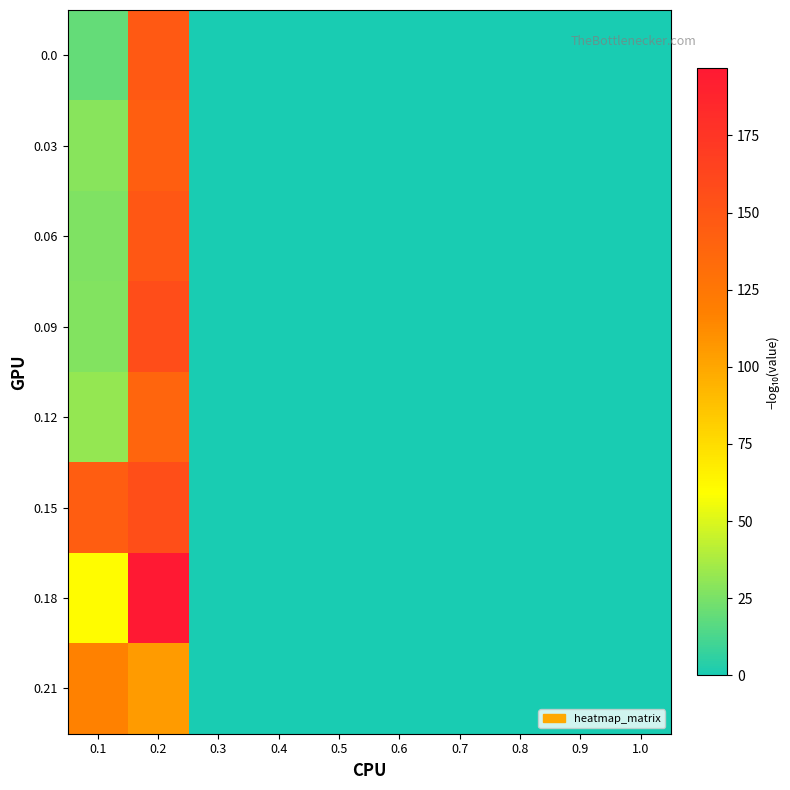

At which category is the sum across all series the highest?

0.2